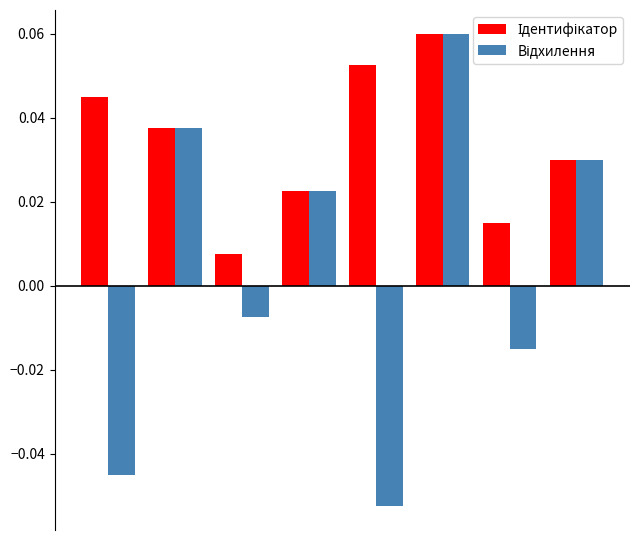

At how many categories does at least one series exceed 0?

8